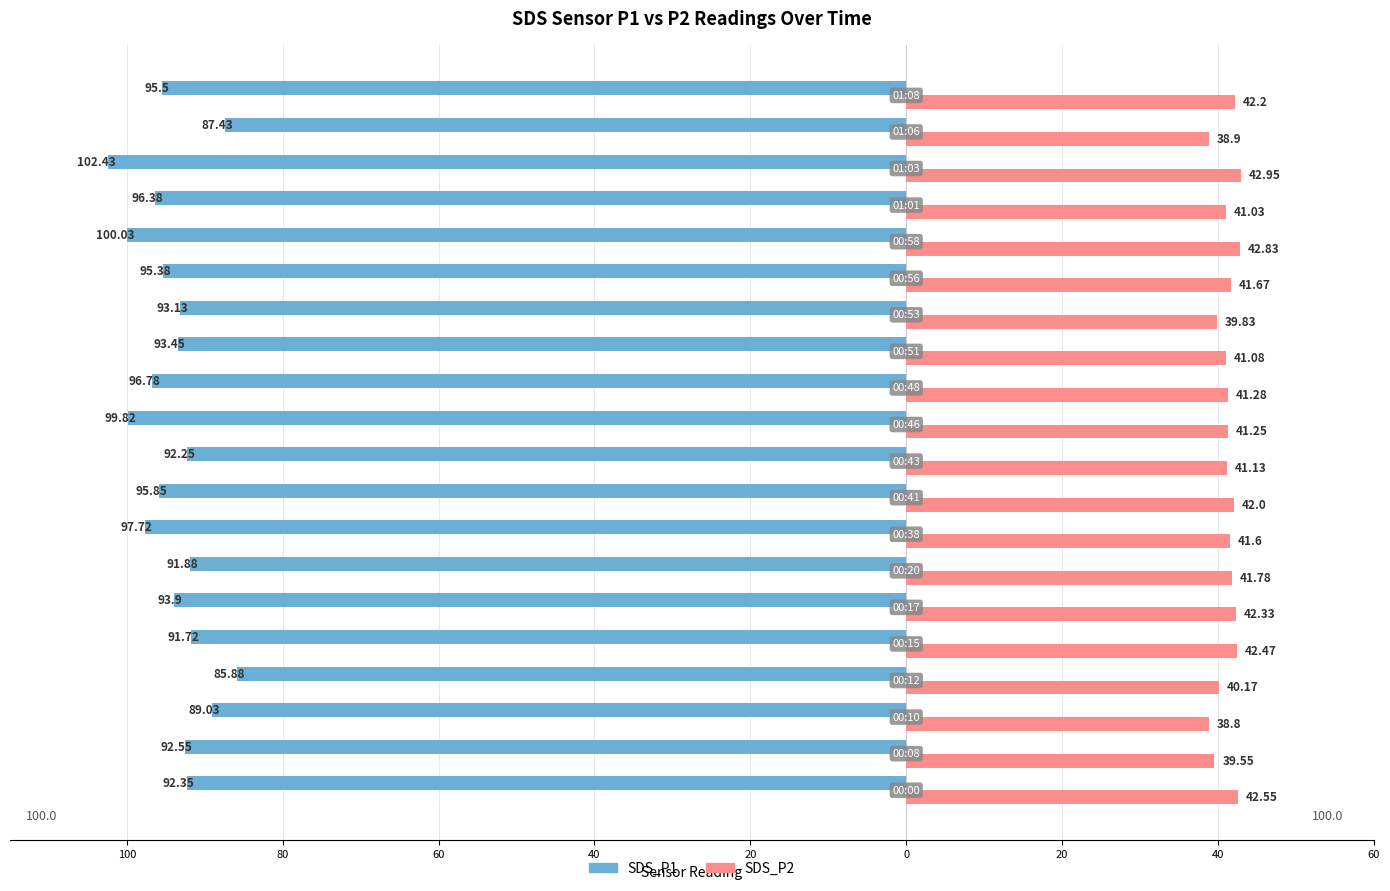

What is the value of the SDS_P1 bar at the 10th from the left?

-92.2